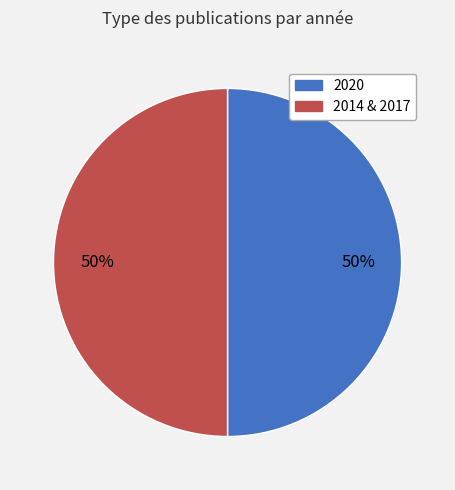

How many slices are in this pie chart?

2